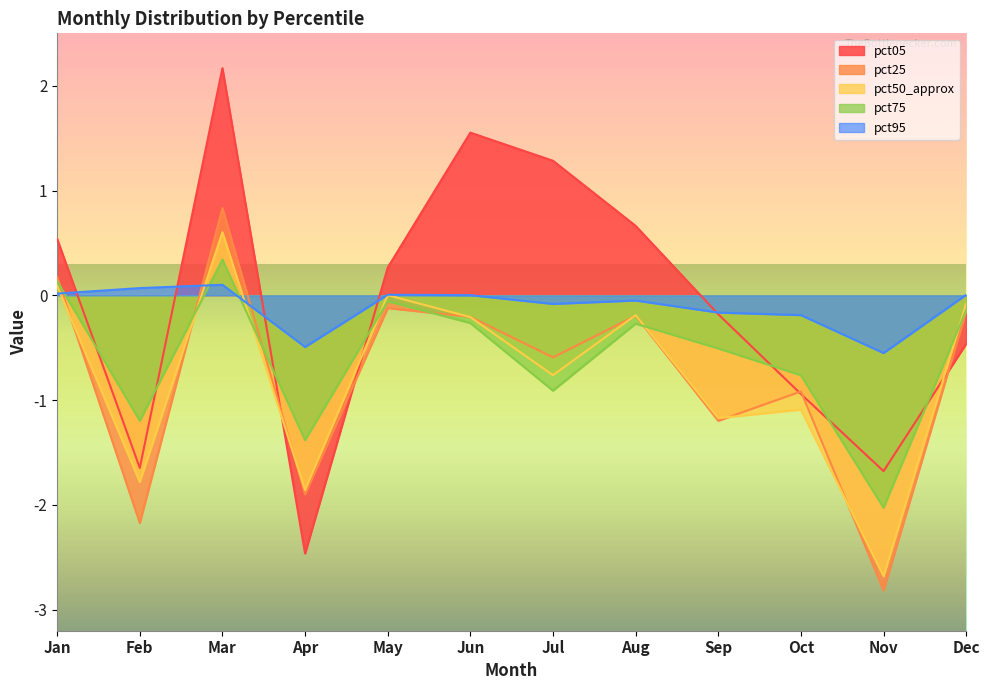

At Jan, list the series in order from largest to smallest.

pct05, pct25, pct75, pct50_approx, pct95